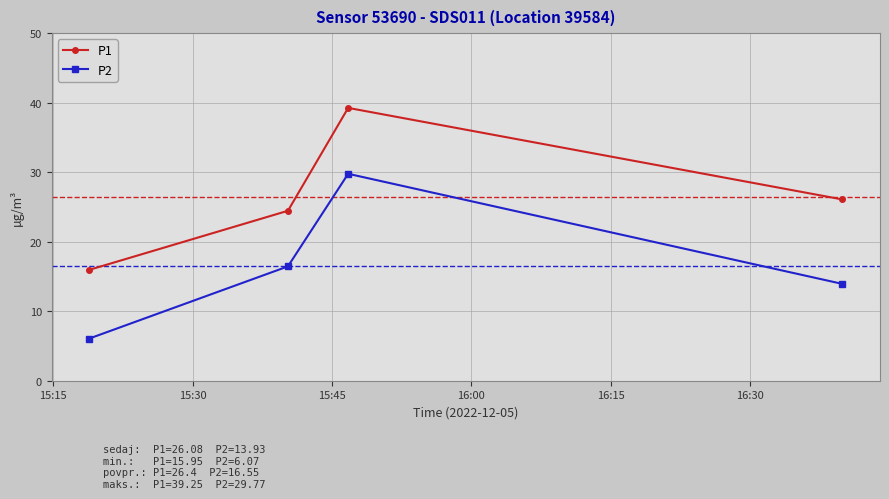

True or false: P1 has more than 0 points higher than both neighbors.

True